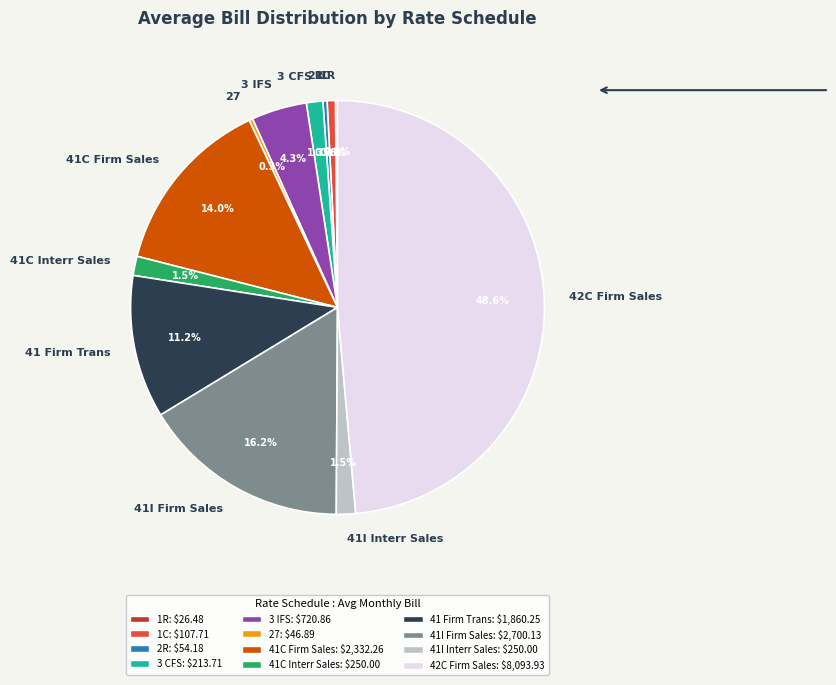

Which slice is the largest?

42C Firm Sales